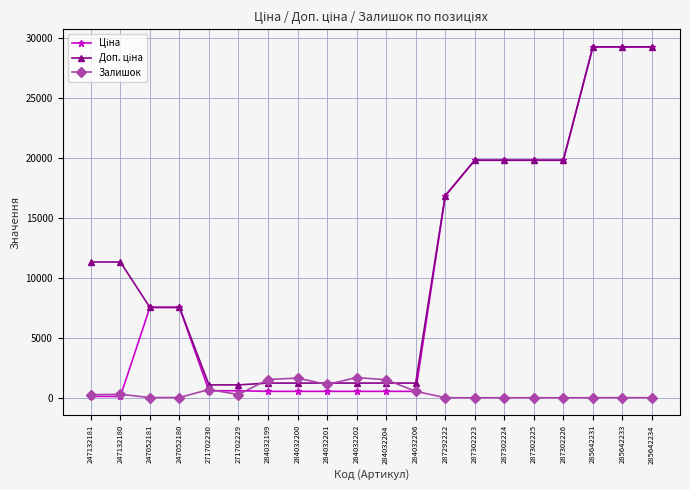

What is the total value across all series at 285642234?

58594.8